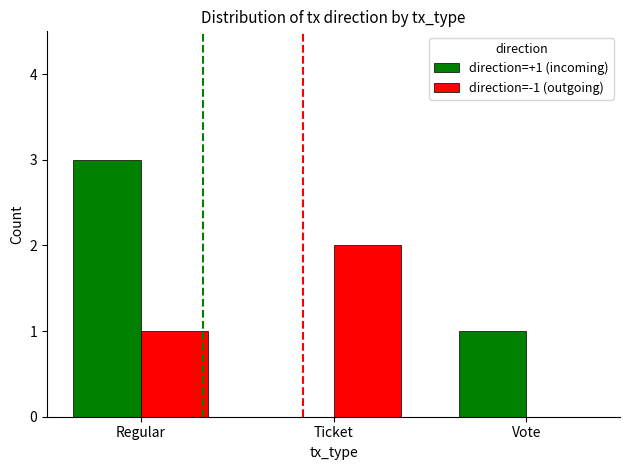

Which category has the highest value in the direction=+1 (incoming) series?

Regular